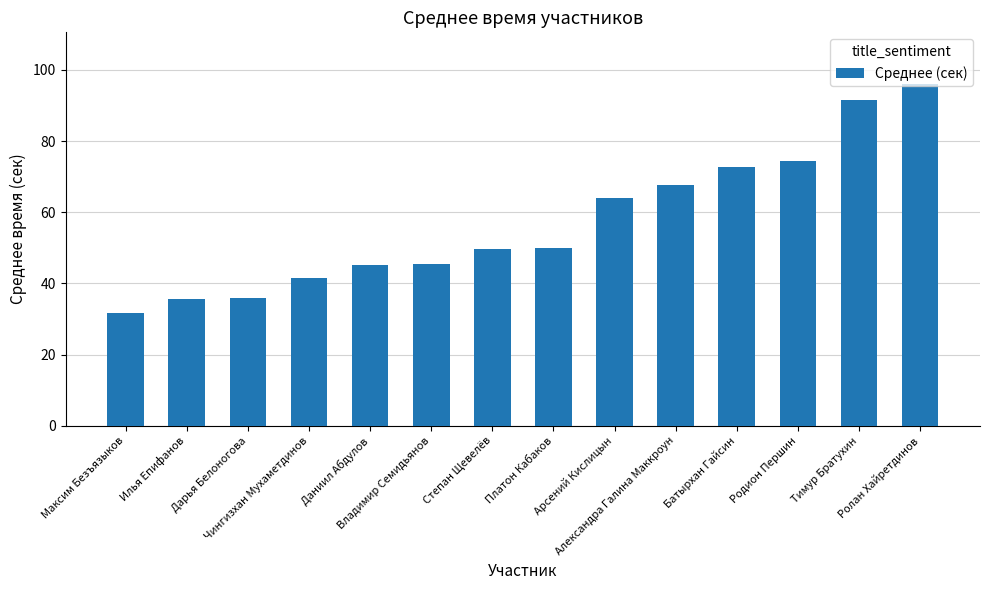

How many values exceed 49?

8